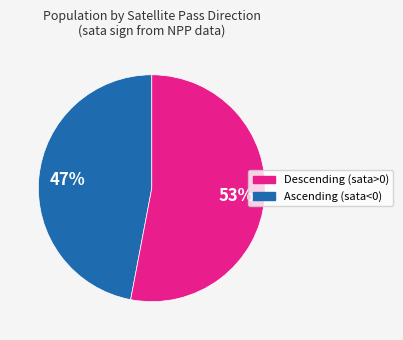

Count the number of slices in the pie.

2